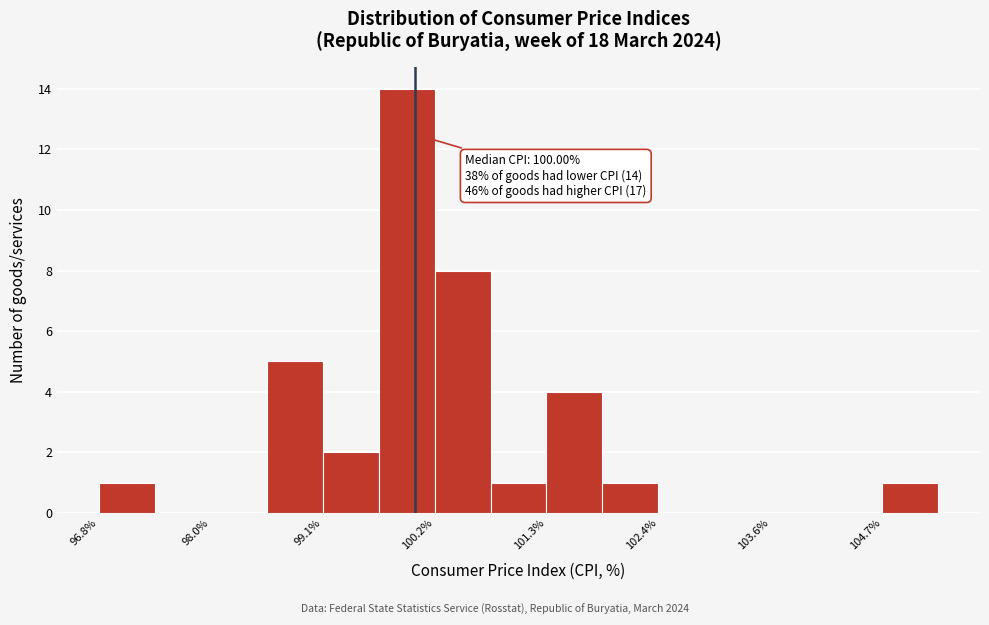

Around what value on the x-axis is the tallest bar? Give the approximate position of its centre, as read against the axis.

100.0